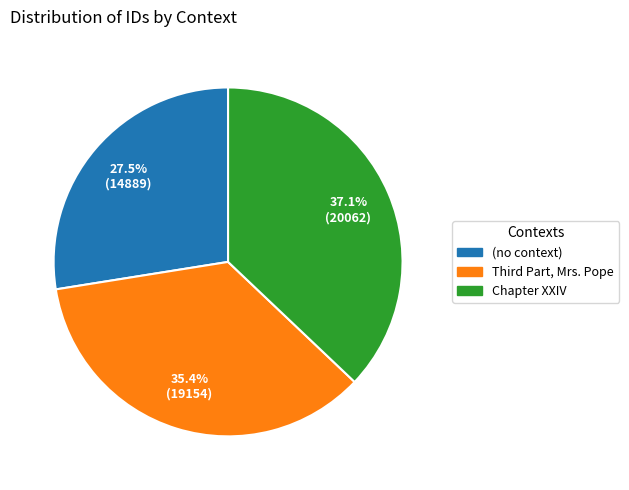

Rank the categories by value from lowest to highest.

(no context), Third Part, Mrs. Pope, Chapter XXIV